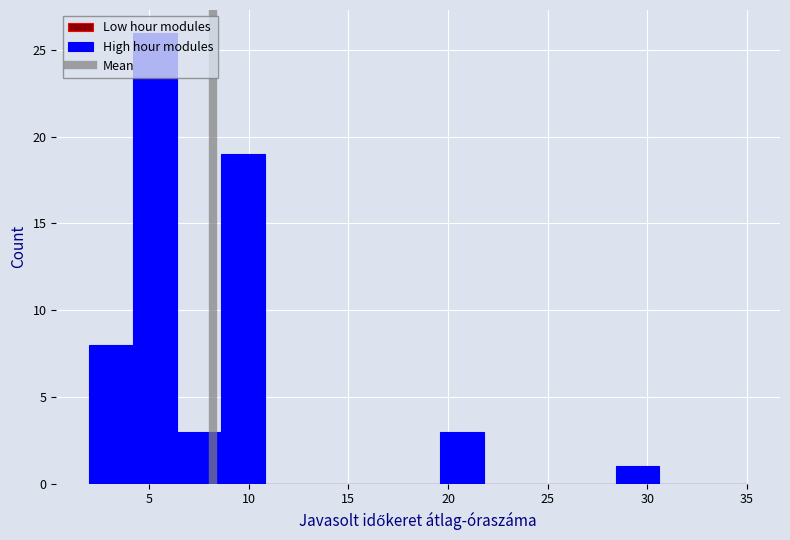

How tall is the bar that spans 19.6 to 21.8 on the x-axis? Neither the bar edges nor the heights are printed on the chart, so give them approximately, as read against the axes.

3